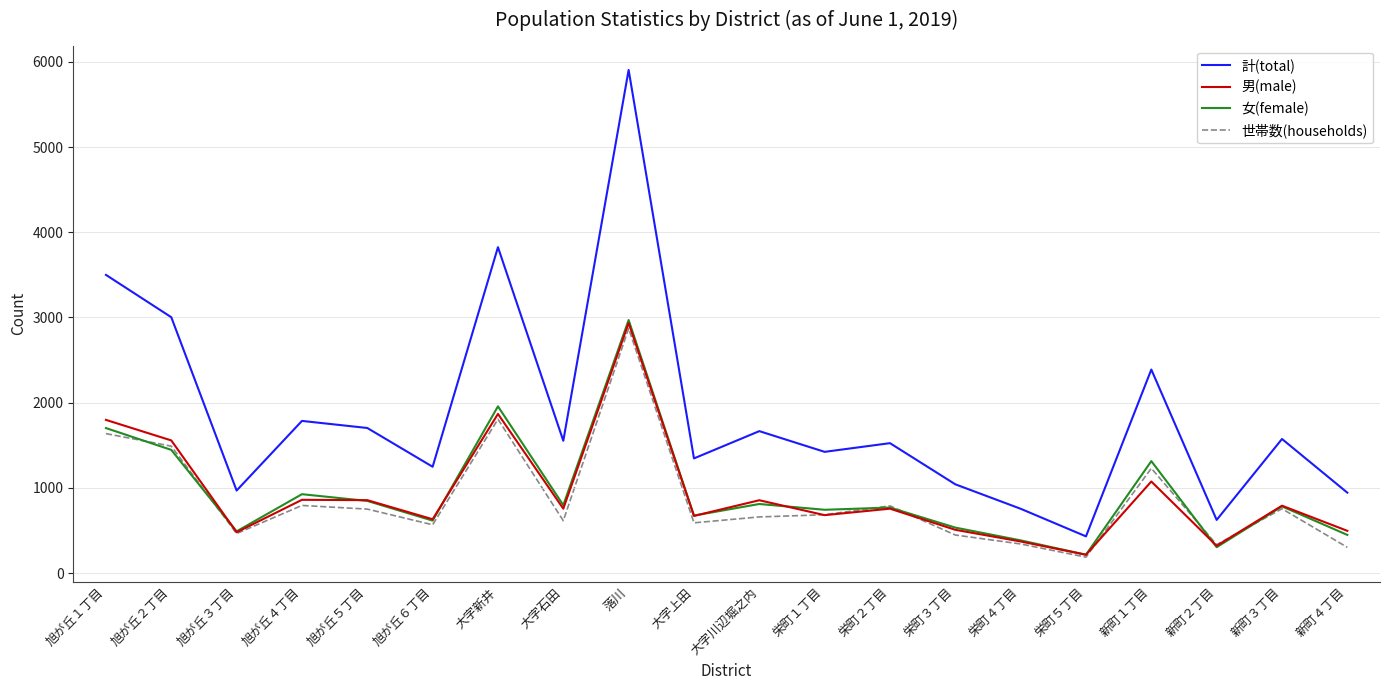

True or false: 計(total) and 男(male) cross at least once.

False